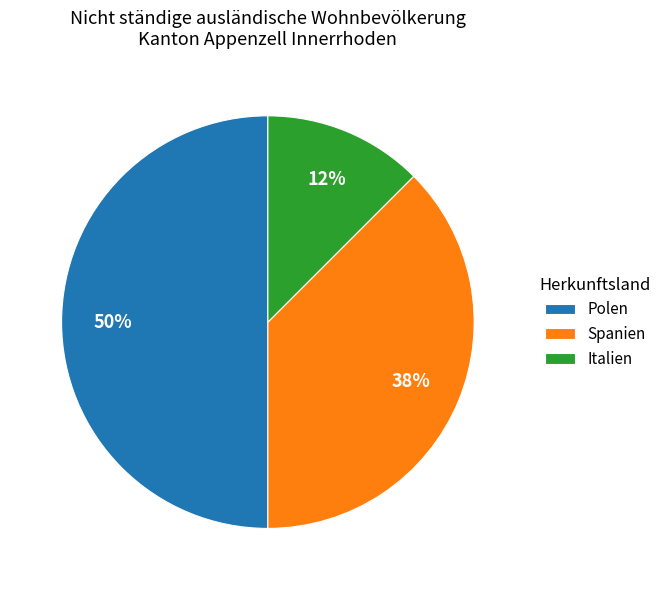

The Spanien slice represents 3% of the pie. True or false?

False